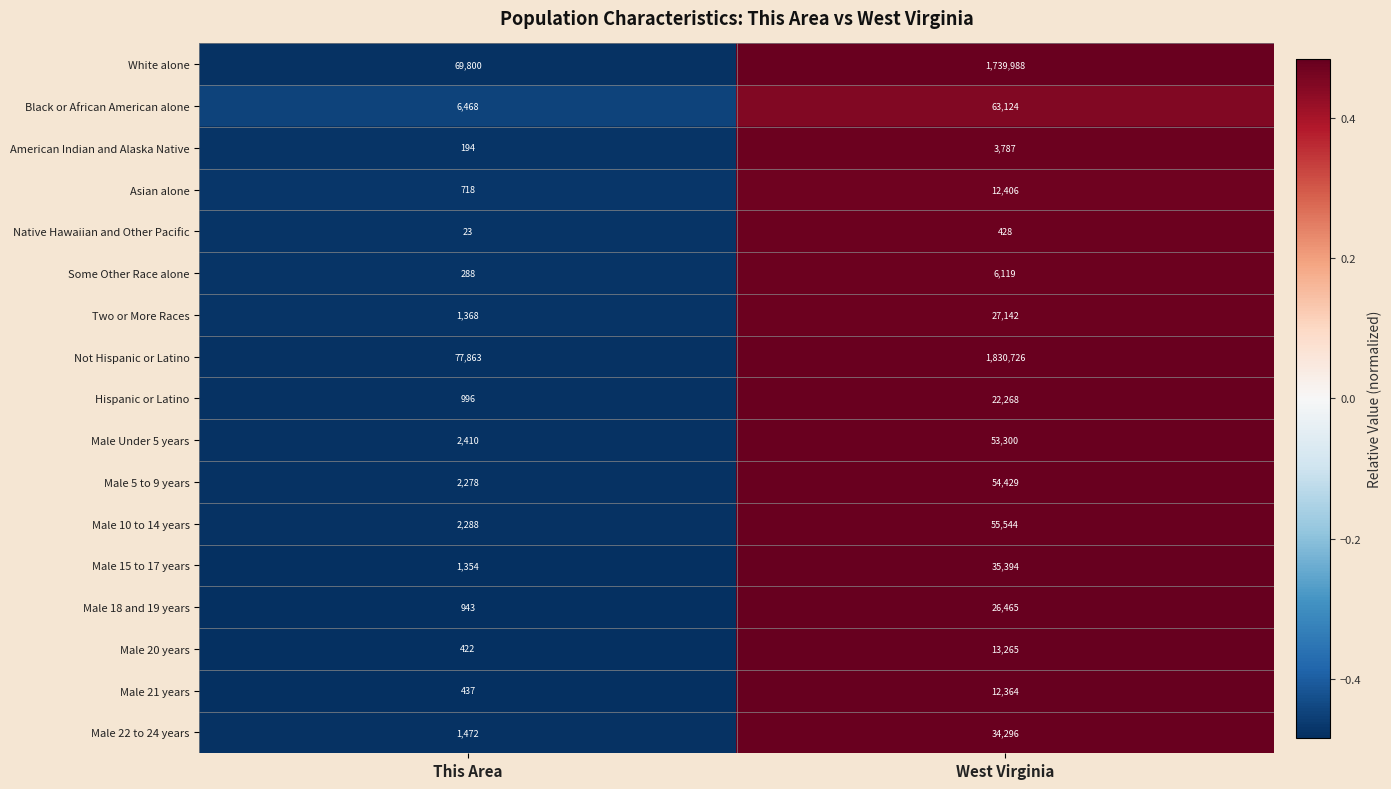

Which series changed the most between This Area and West Virginia?

Not Hispanic or Latino